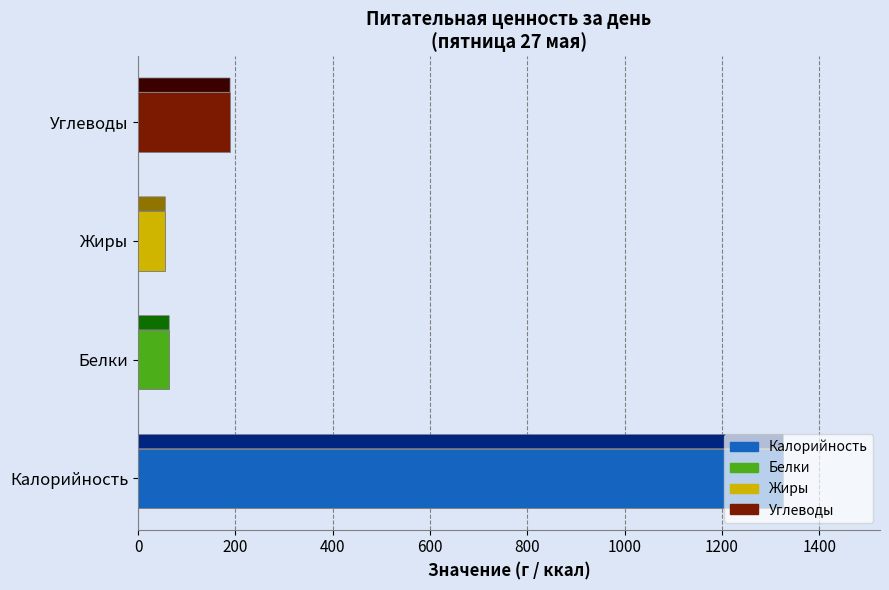

Which series has the largest range (max minus min)?

Калорийность